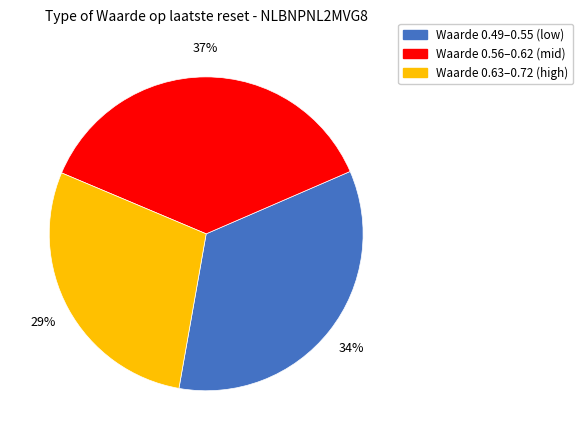

Is there any slice that represents more than half of the pie?

No